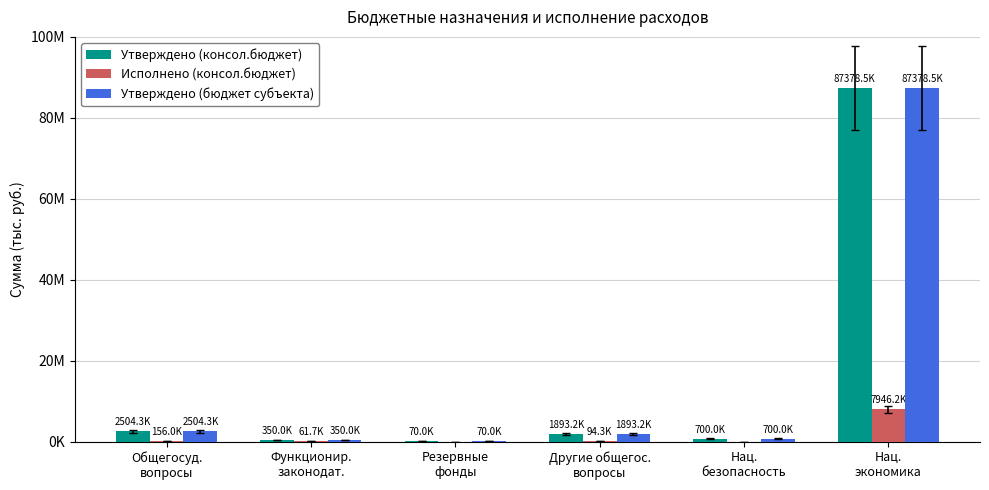

At which label is Утверждено (консол.бюджет) closest to 43724257?

Общегосуд.
вопросы